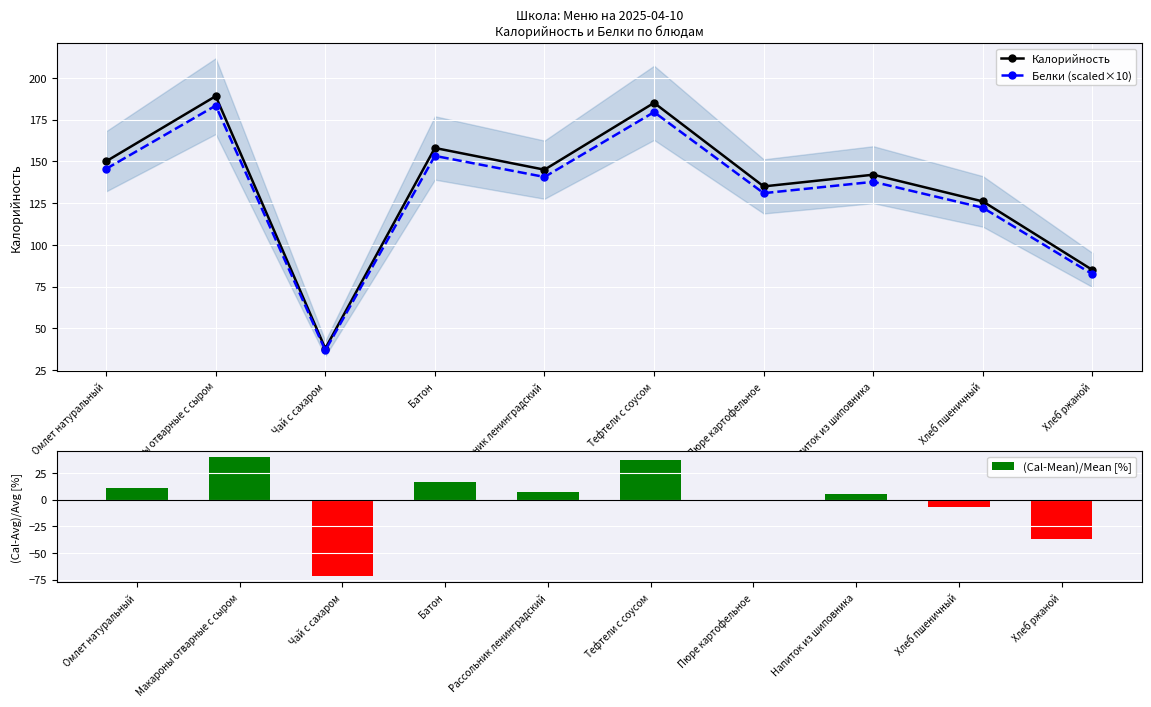

What is the sum of all Белки (scaled×10) values?

1312.4